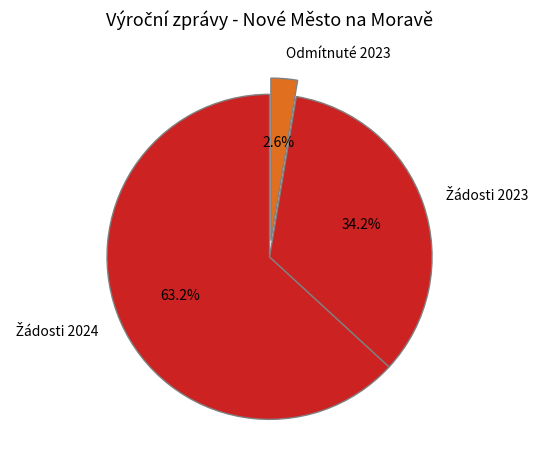

Is there a majority slice in this chart?

Yes